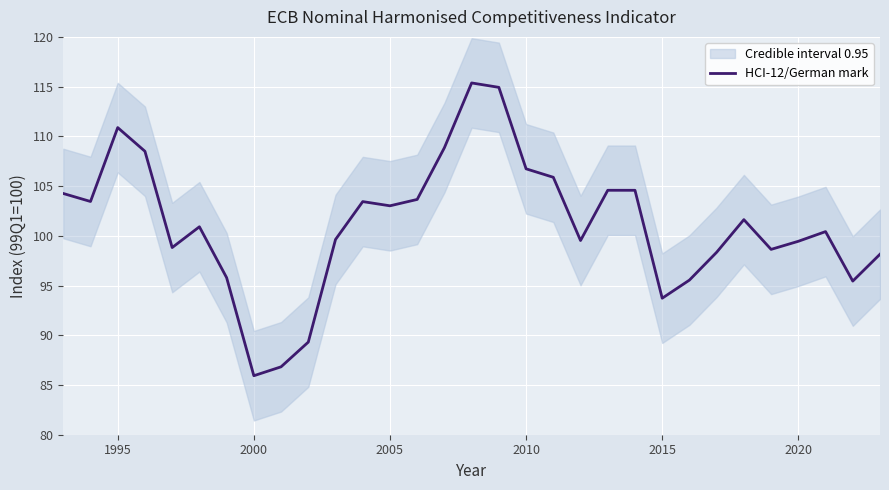

What is the minimum value shown in the chart?

85.9